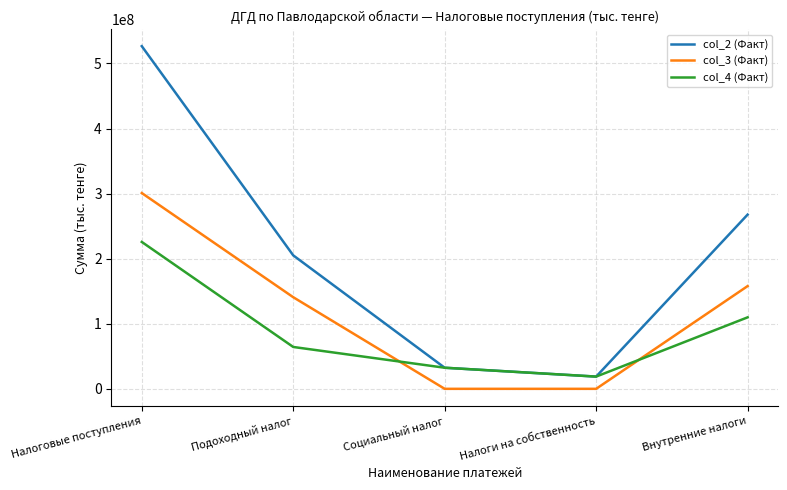

Where is the first local minimum for col_2 (Факт)?

Налоги на собственность